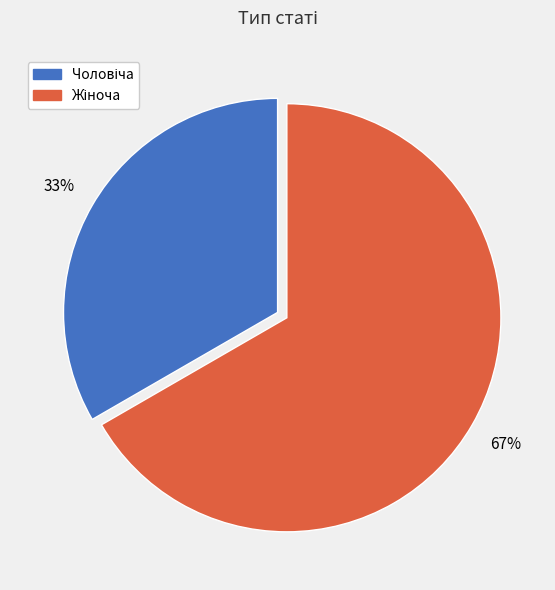

Is there any slice that represents more than half of the pie?

Yes